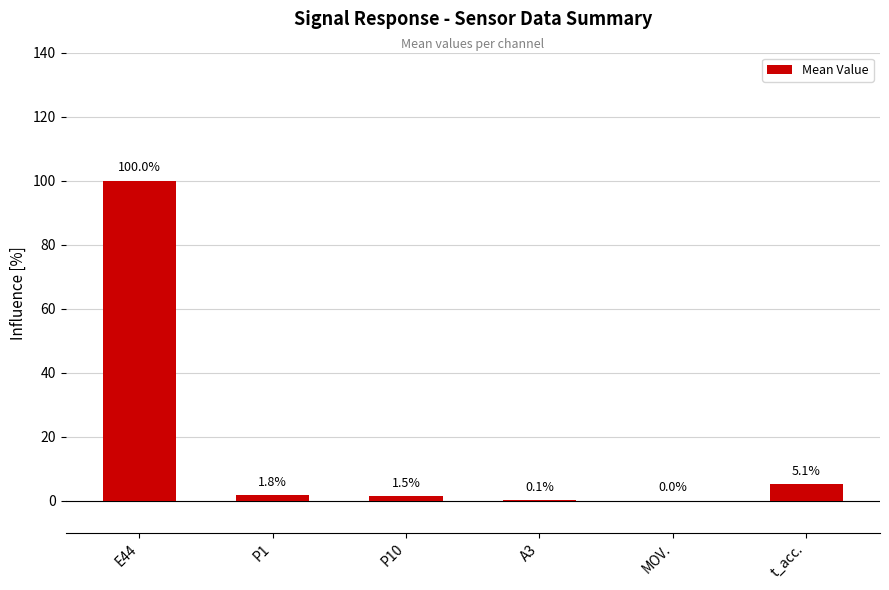

Reading left to right, list all the values displayed in this chart.

100.0	1.8	1.5	0.1	0.0	5.1